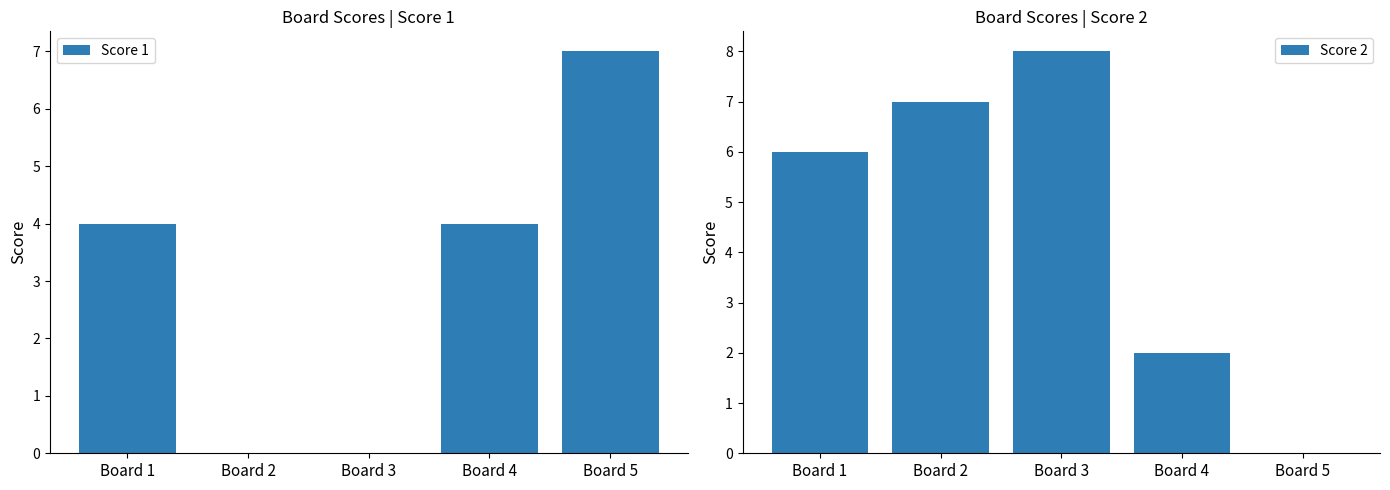

What is the difference between the Score 2 values at Board 1 and Board 3?

2